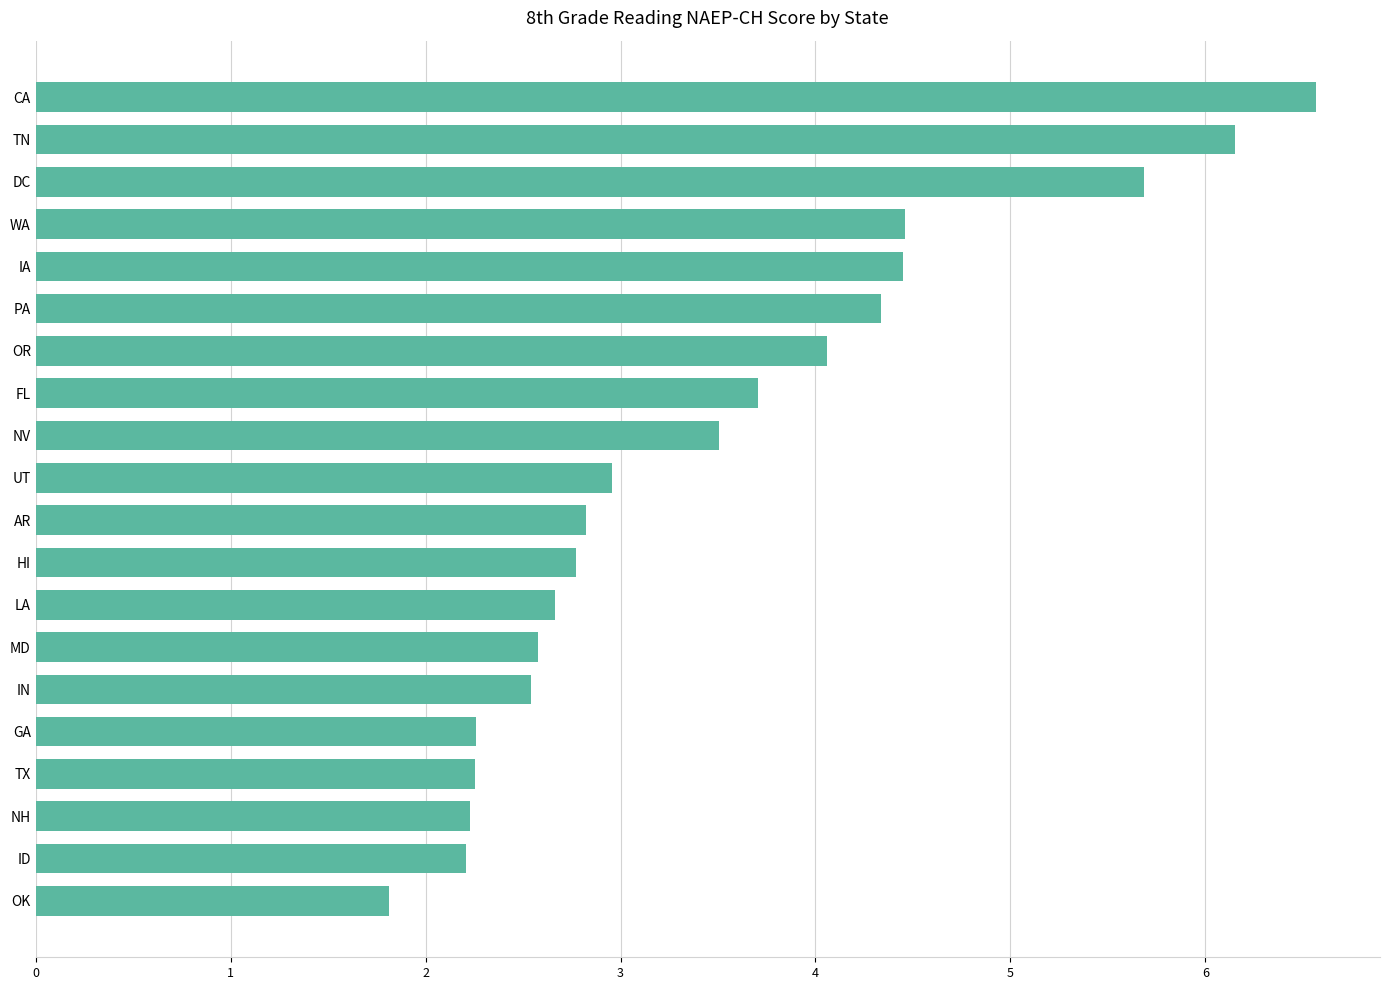

What is the average value?

3.5